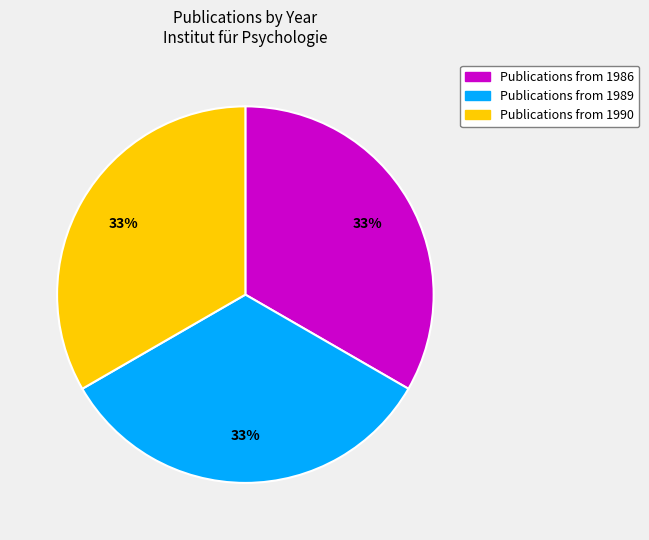

How many slices are in this pie chart?

3